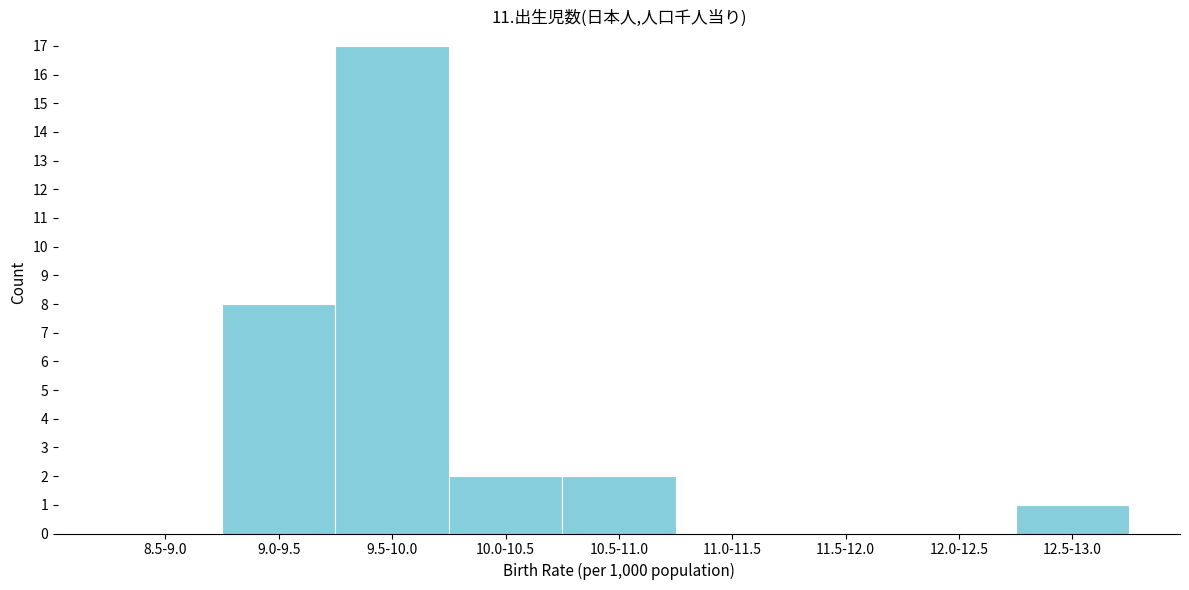

Reading left to right, list all the values displayed in this chart.

8.5-9.0=0	9.0-9.5=8	9.5-10.0=17	10.0-10.5=2	10.5-11.0=2	11.0-11.5=0	11.5-12.0=0	12.0-12.5=0	12.5-13.0=1